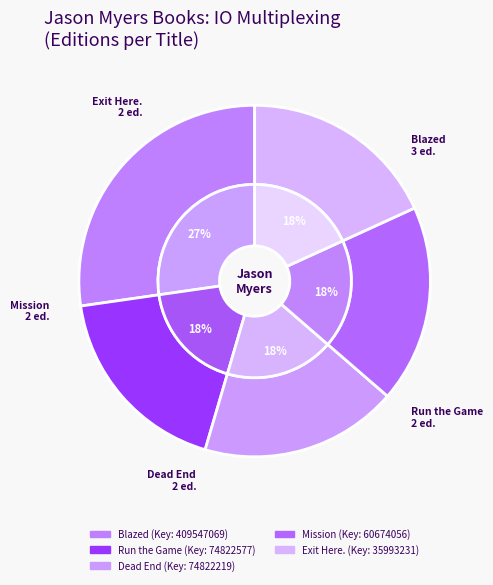

To the nearest percent, what portion does Mission represent?

18%